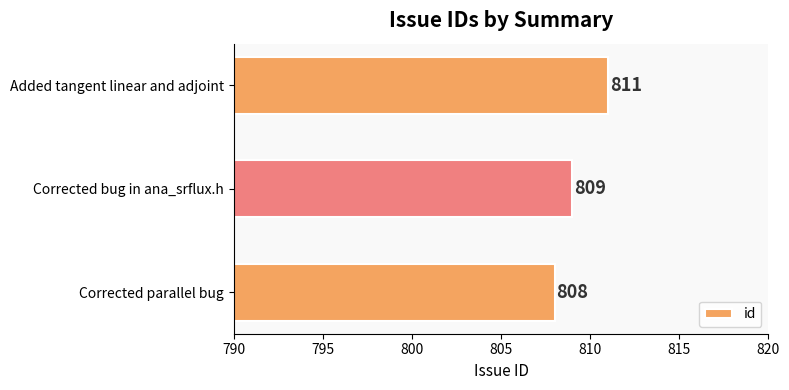

What is the average value?

809